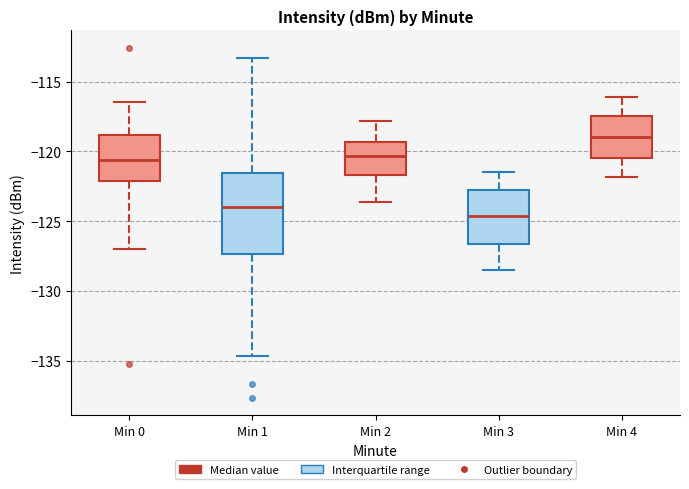

Comparing the boxes themselves (not the whiskers), which one is the tallest?

Min 1